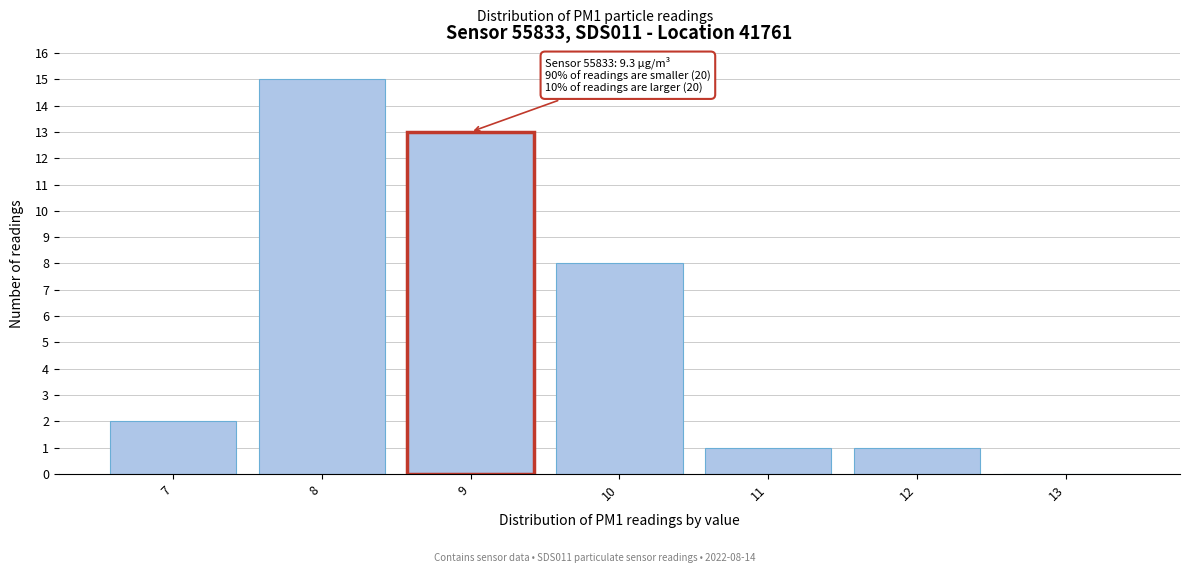

Reading left to right, what are all the values shown in this chart?

7=2	8=15	9=13	10=8	11=1	12=1	13=0